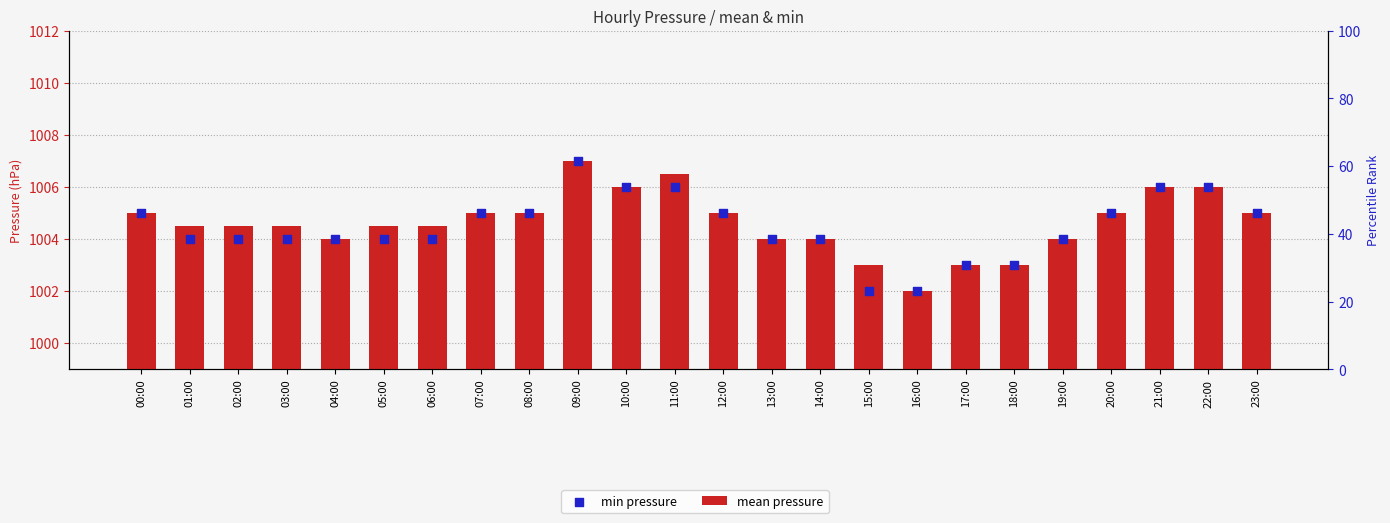

At how many categories does at least one series exceed 990?

24